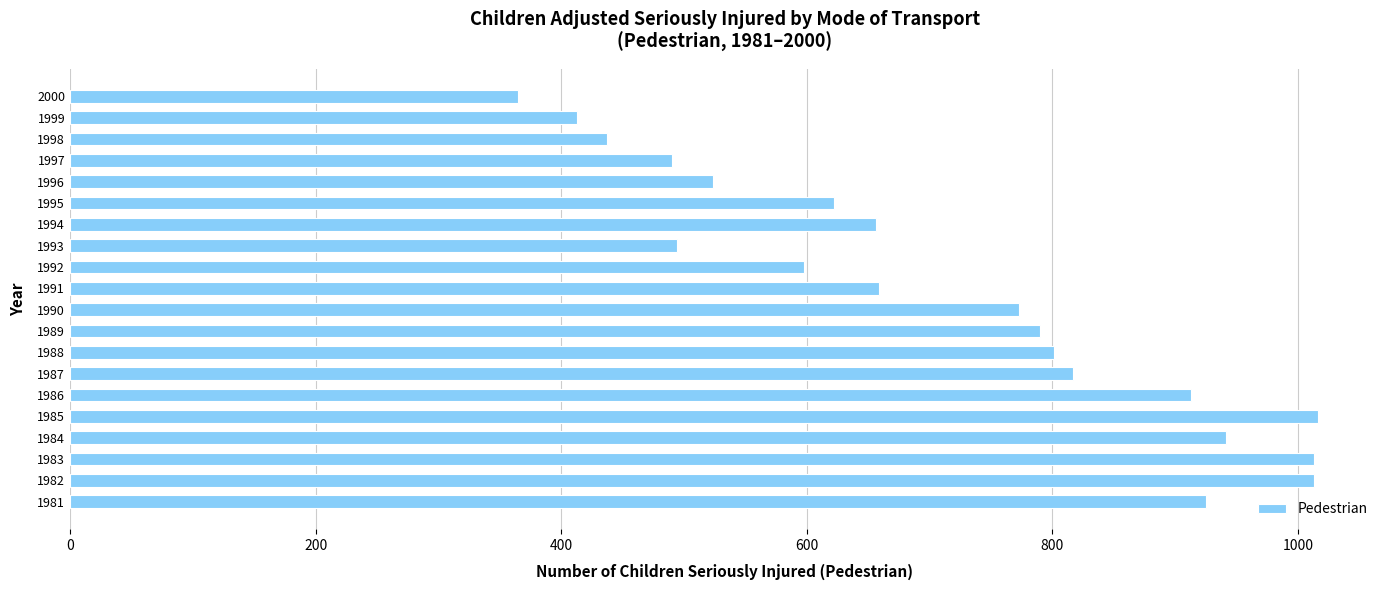

Between 1996 and 1990, which is larger?

1990